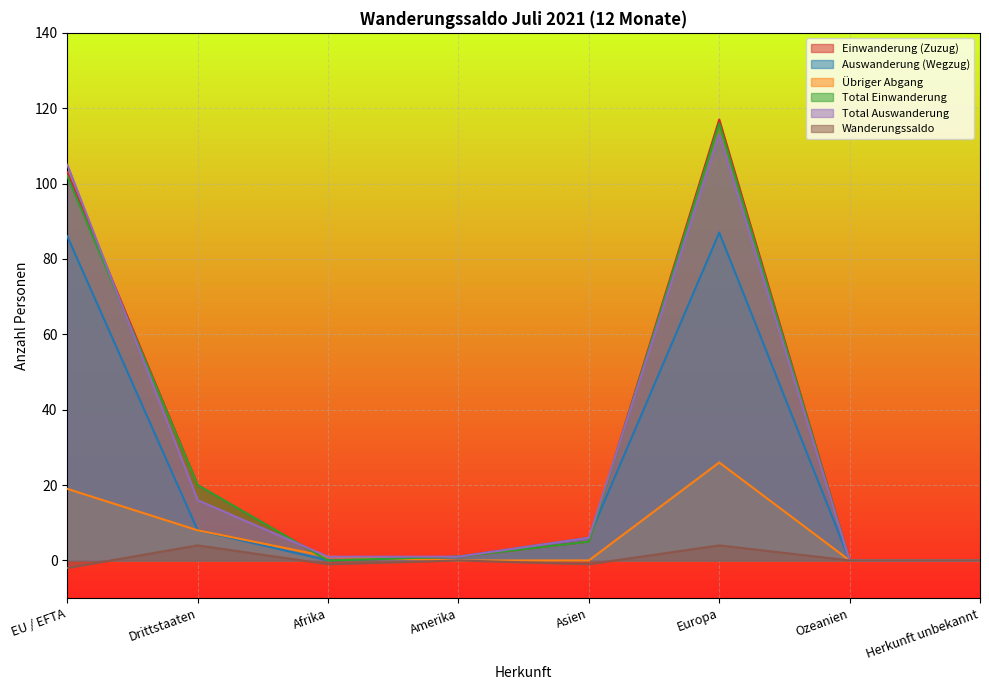

Between Amerika and EU / EFTA, which is larger?

EU / EFTA